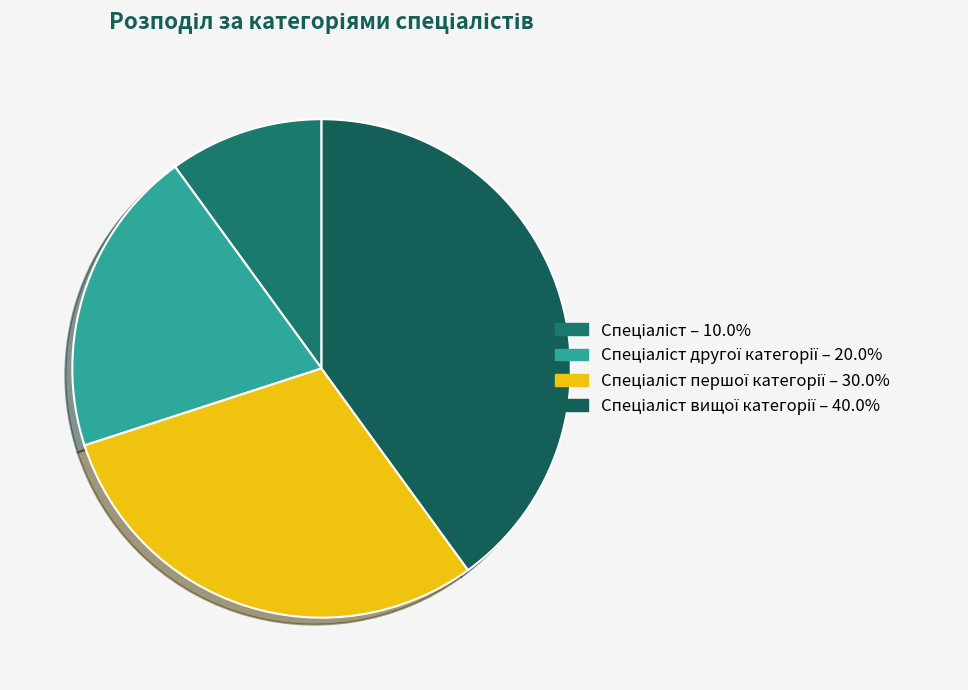

How many segments does this pie chart have?

4